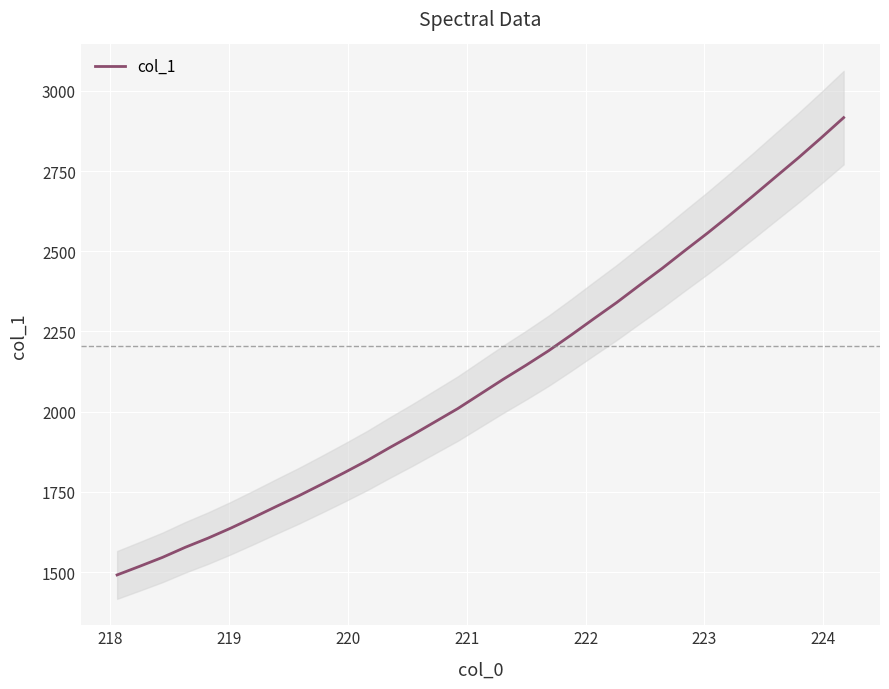

How many series are shown in this chart?

1